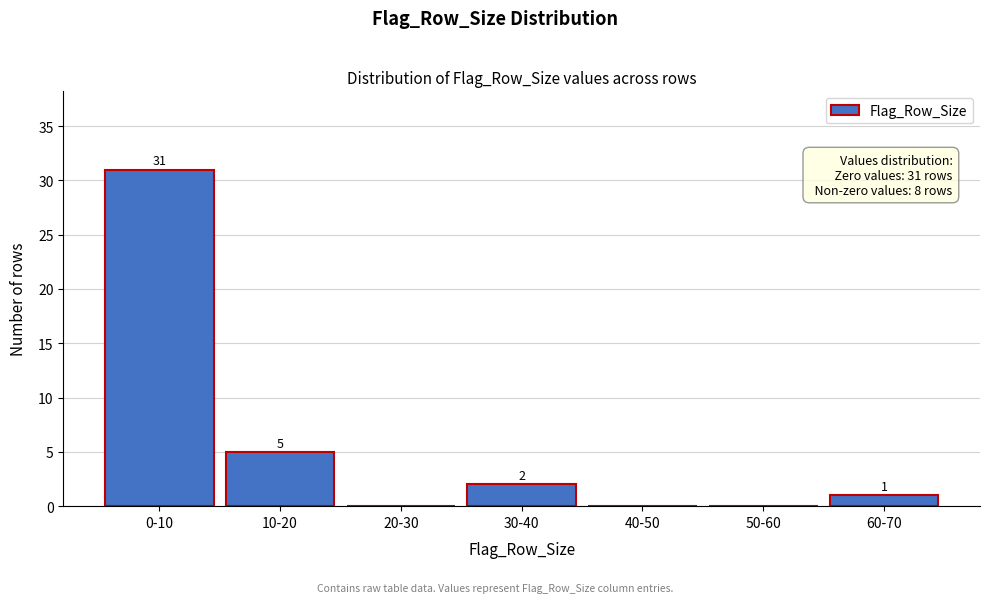

Reading right to left, list all the values displayed in this chart.

60-70=1	50-60=0	40-50=0	30-40=2	20-30=0	10-20=5	0-10=31